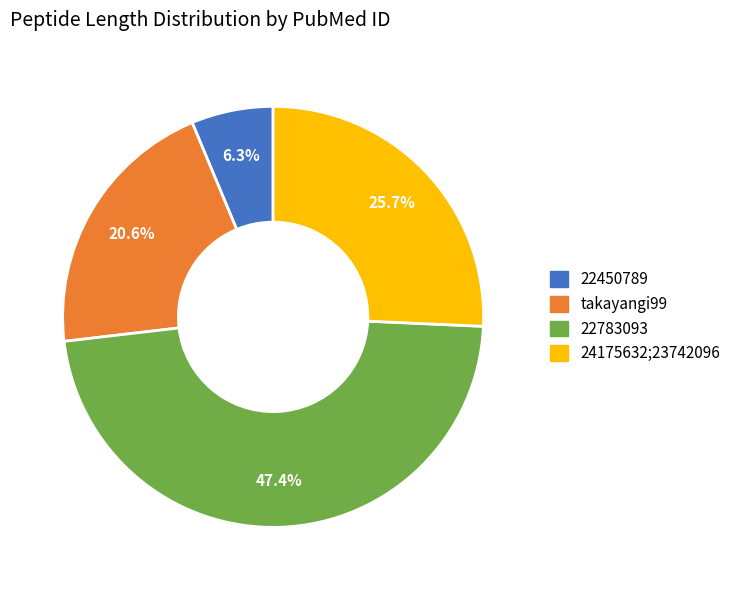

Does any single category account for the majority?

No